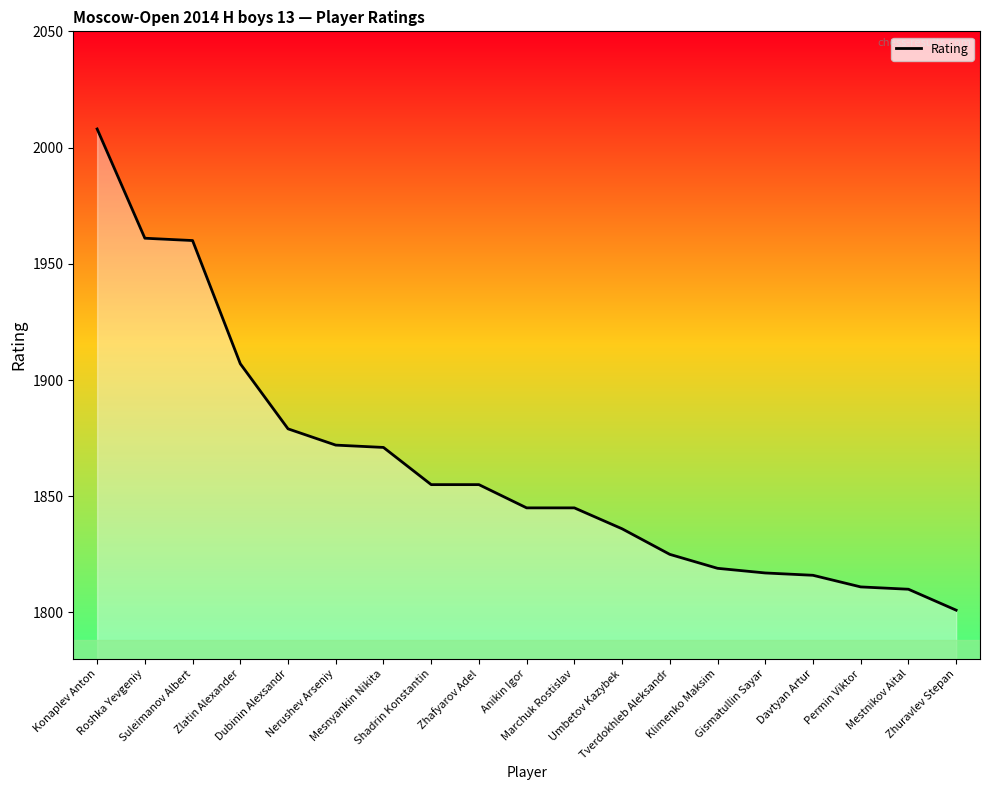

What is the average value?

1863